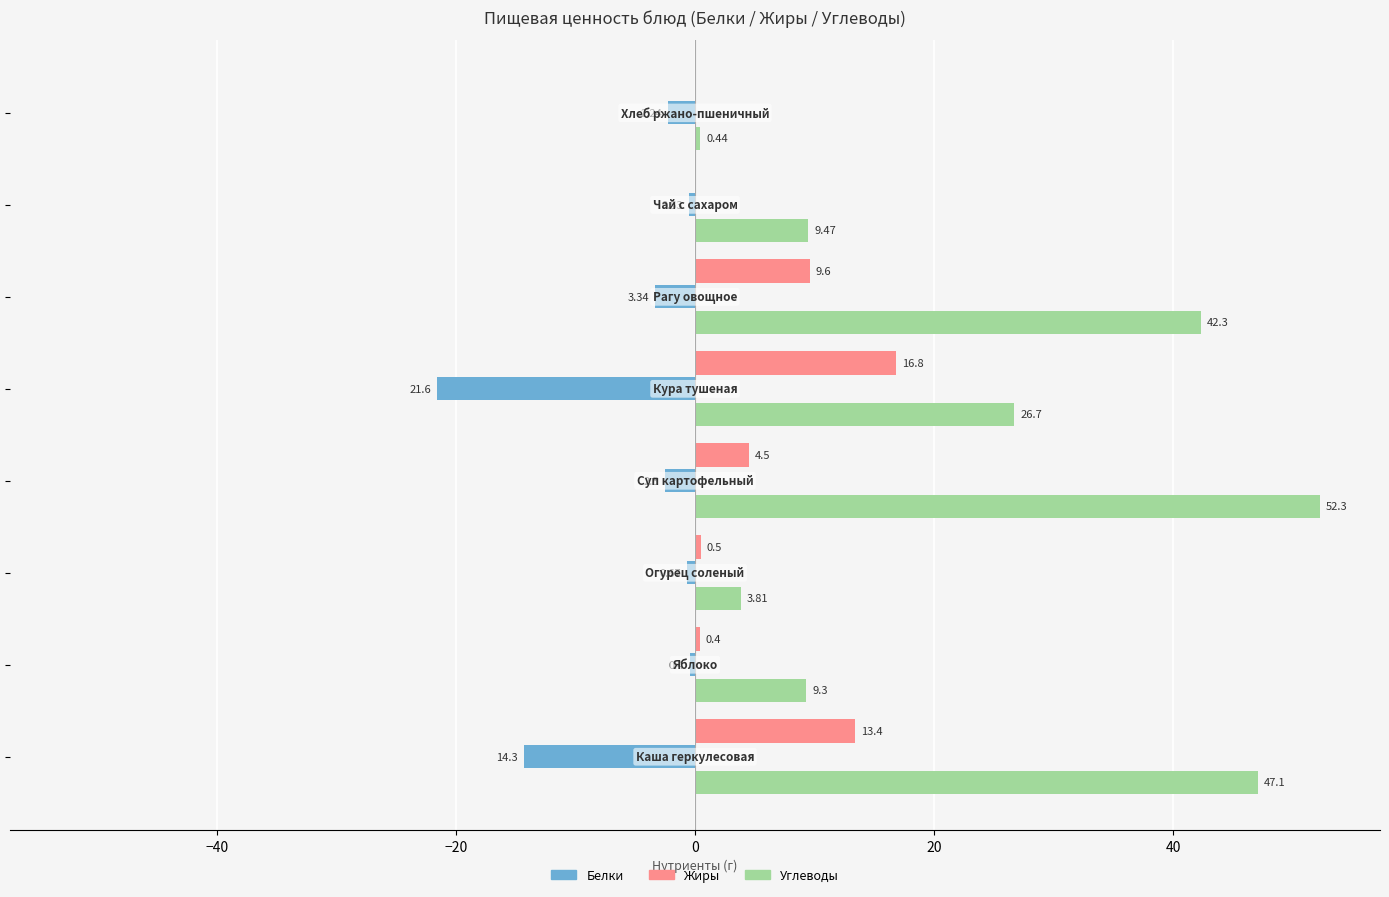

Which series has the largest total across all categories?

Углеводы